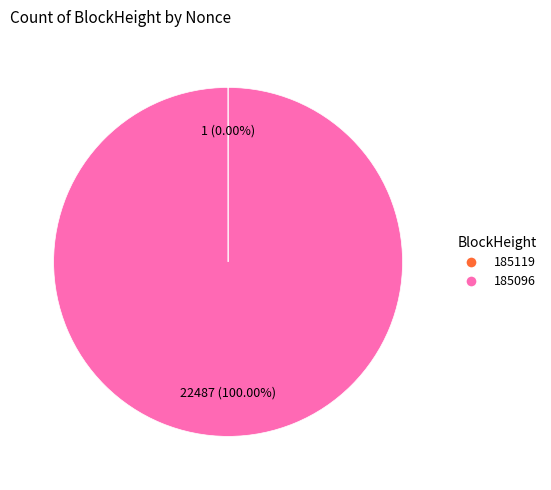

Which category has the biggest portion of the pie?

185096